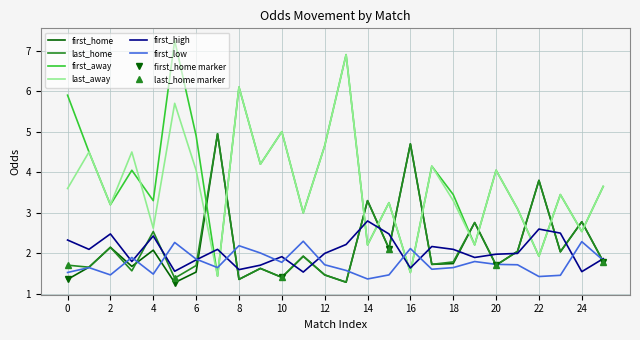

The value of first_high at 6 is 4.0. True or false?

False